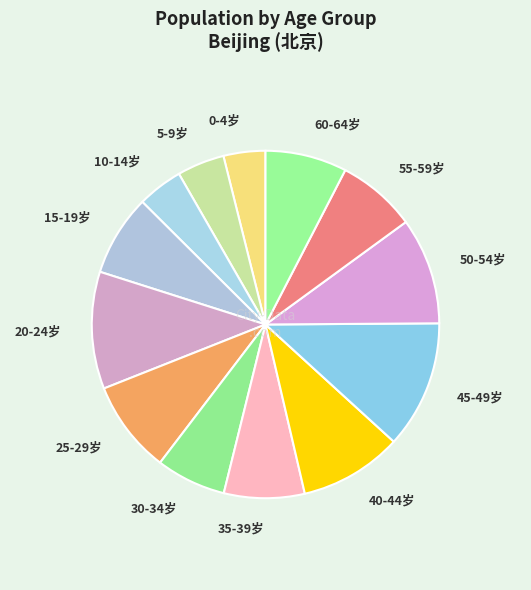

True or false: 55-59岁 accounts for 7% of the total.

True